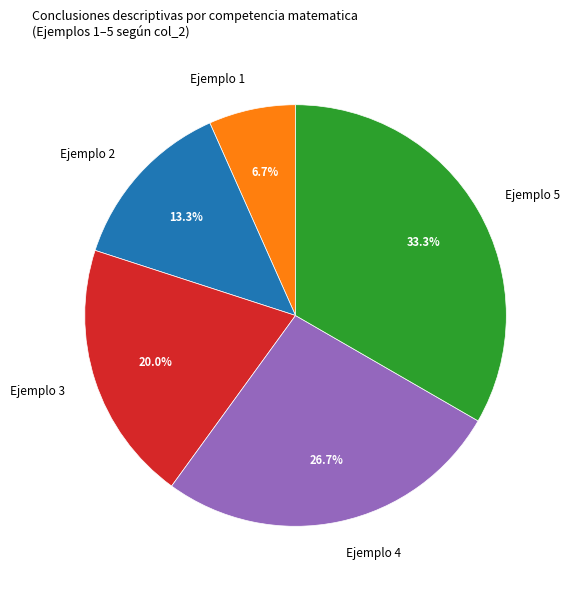

How much of the chart is everything except Ejemplo 3?

80.0%